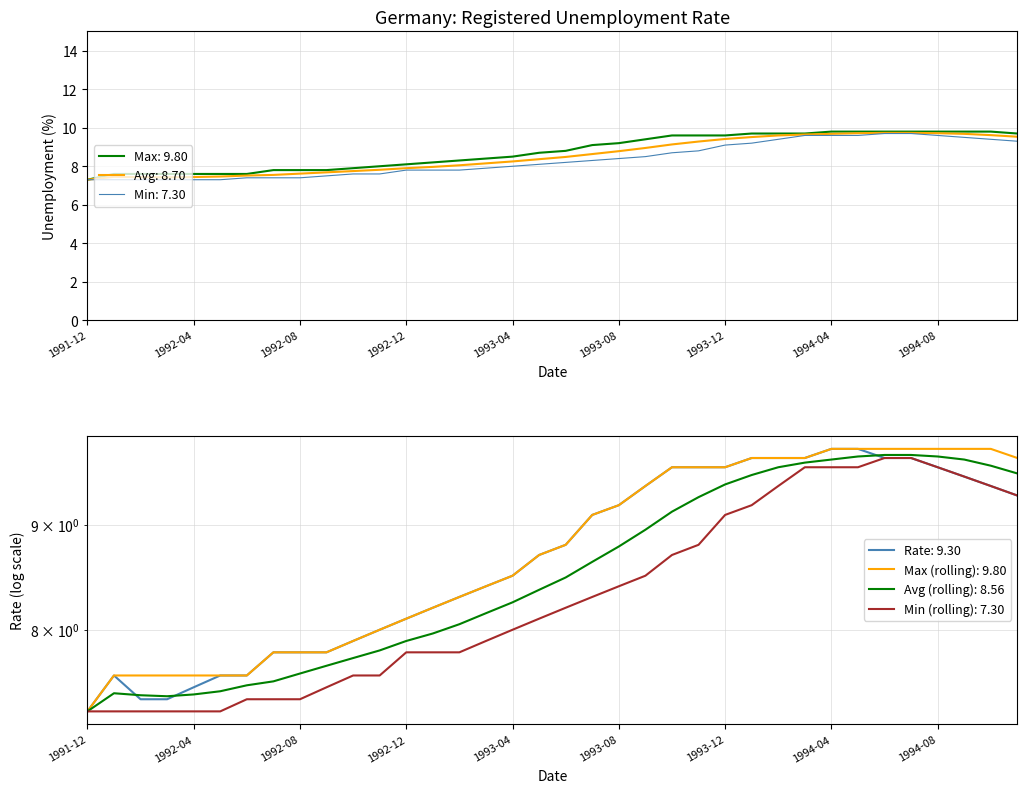

How many interior local peaks (higher than both neighbors) does the data have?

1